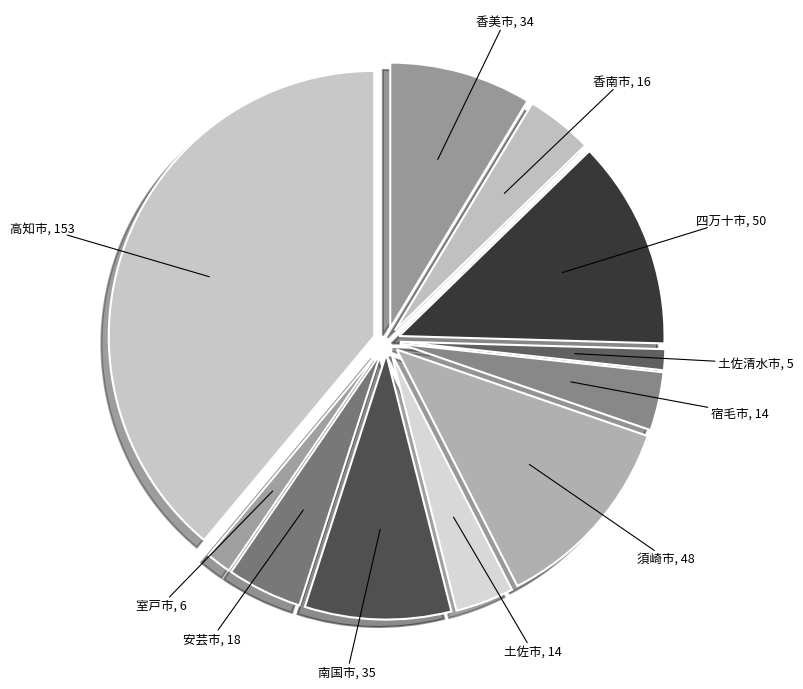

Approximately how many times larger is the value at 須崎市 compared to 宿毛市?

3.4